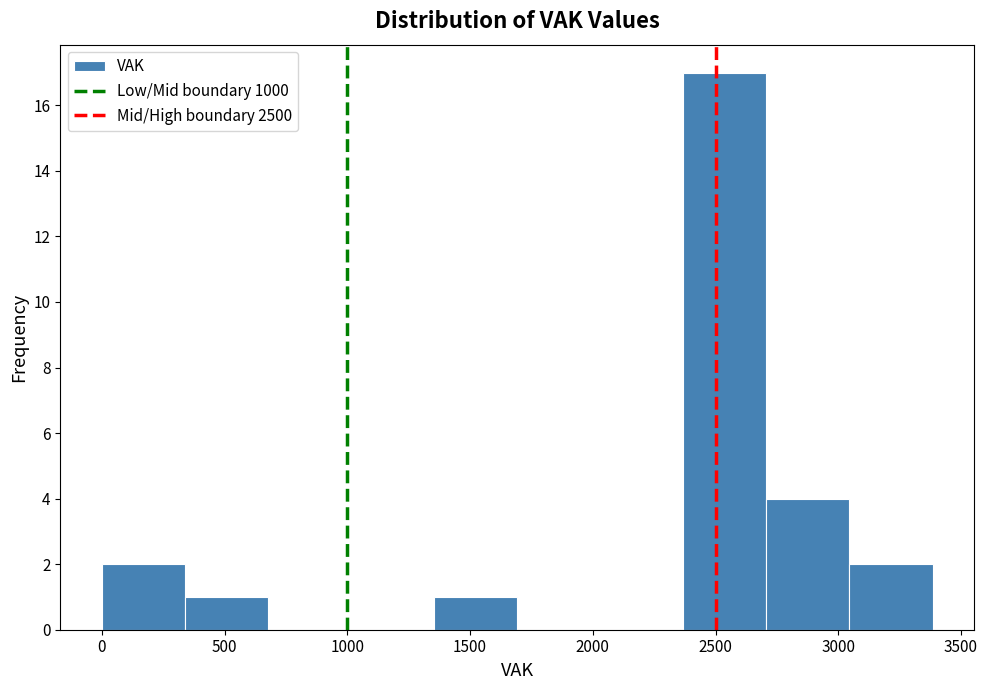

Reading left to right, list every bar in this chart as the range it spans on the x-axis followed by its height. Neither the bar edges nor the heights are printed on the chart, so give them approximately, as read against the axes.

0 to 350: 2
350 to 700: 1
700 to 1000: 0
1000 to 1350: 0
1350 to 1700: 1
1700 to 2050: 0
2050 to 2350: 0
2350 to 2700: 17
2700 to 3050: 4
3050 to 3400: 2